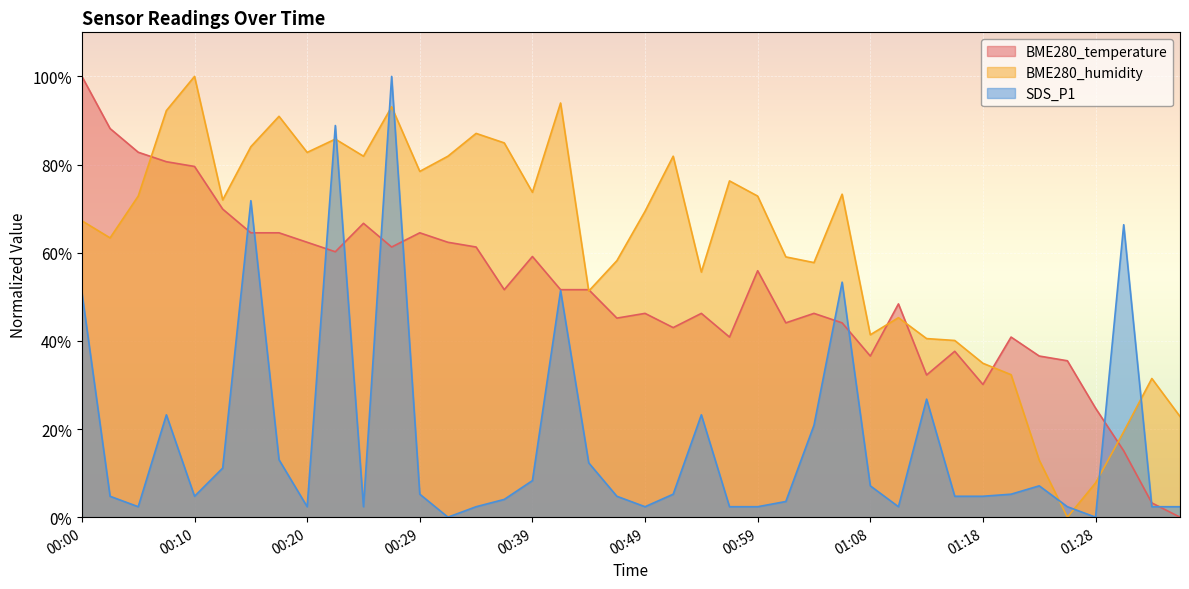

At which category is the sum across all series the highest?

00:27